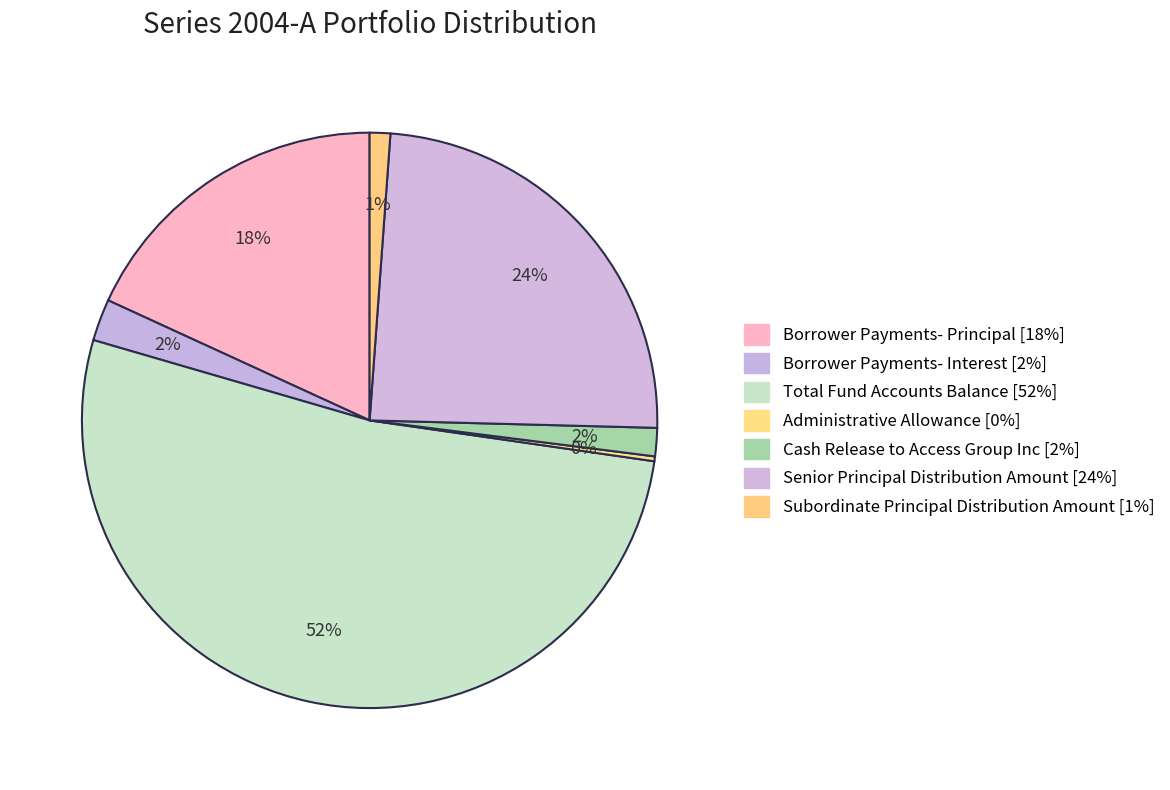

To the nearest percent, what percentage of the pie is Total Fund Accounts Balance?

52%